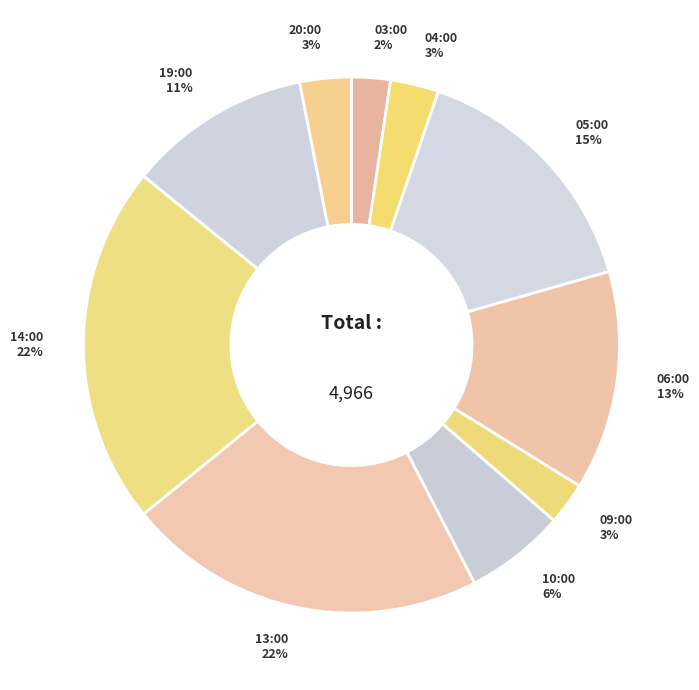

Between 03:00 and 20:00, which is larger?

20:00